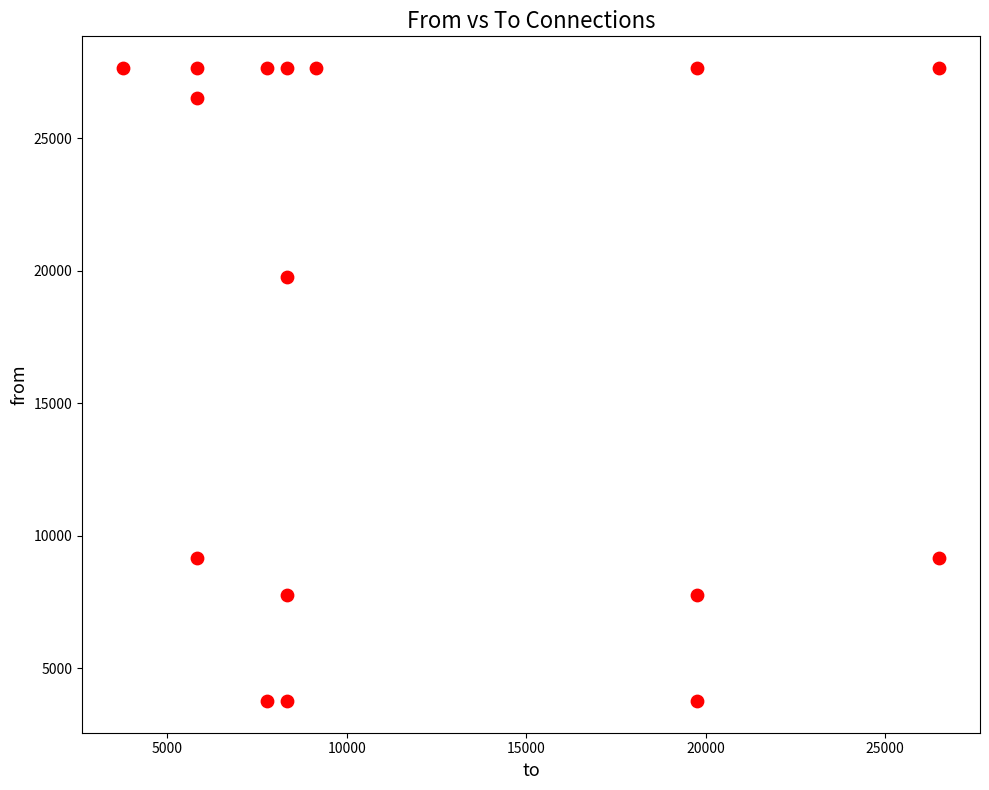

What is the range of Y values (max minus min)?

23897